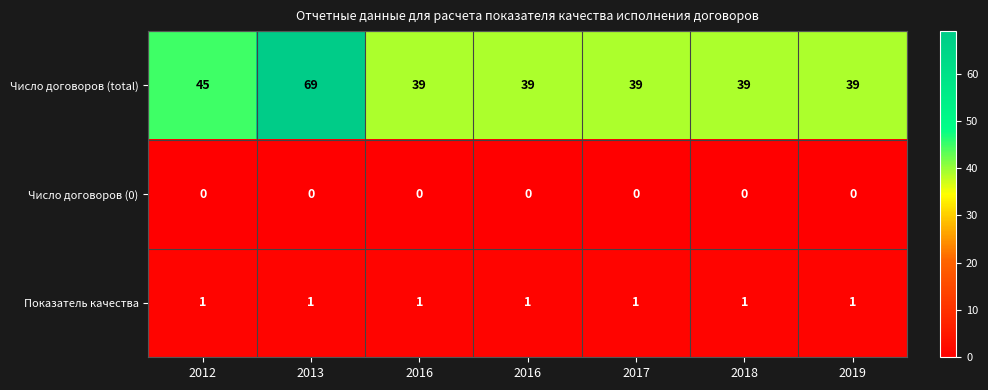

Reading left to right, extract all data points from this chart.

Число договоров (total): 2012=45	2013=69	2016=39	2016=39	2017=39	2018=39	2019=39
Число договоров (0): 2012=0	2013=0	2016=0	2016=0	2017=0	2018=0	2019=0
Показатель качества: 2012=1	2013=1	2016=1	2016=1	2017=1	2018=1	2019=1